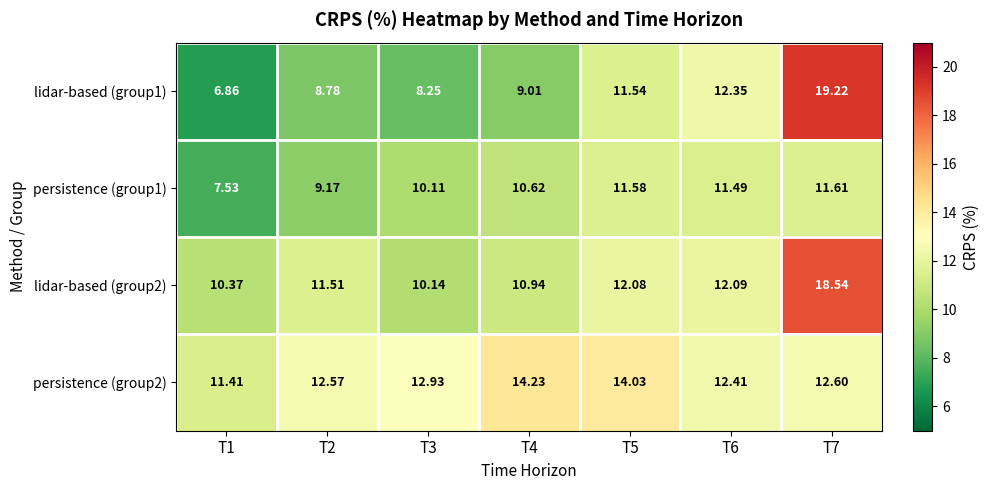

Which series has the largest total across all categories?

persistence (group2)